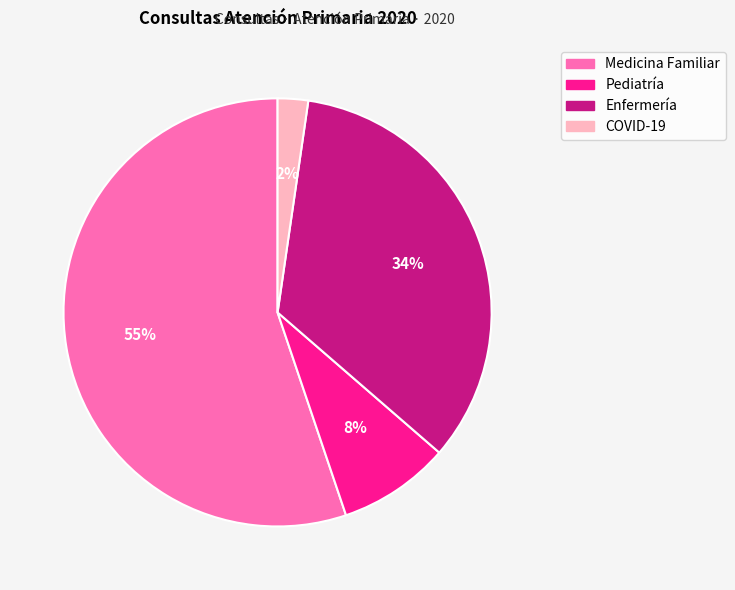

How many slices are in this pie chart?

4